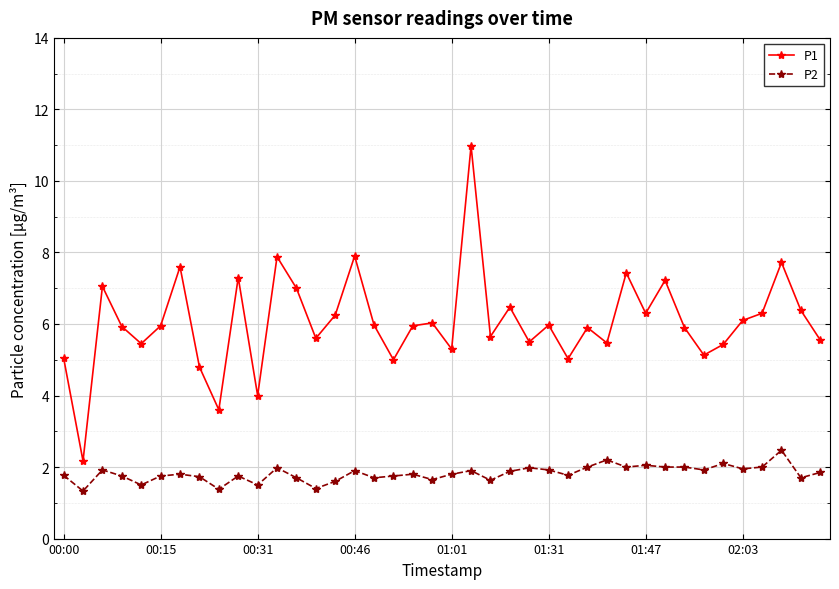

List the series in order of their overall mean, lowest first.

P2, P1